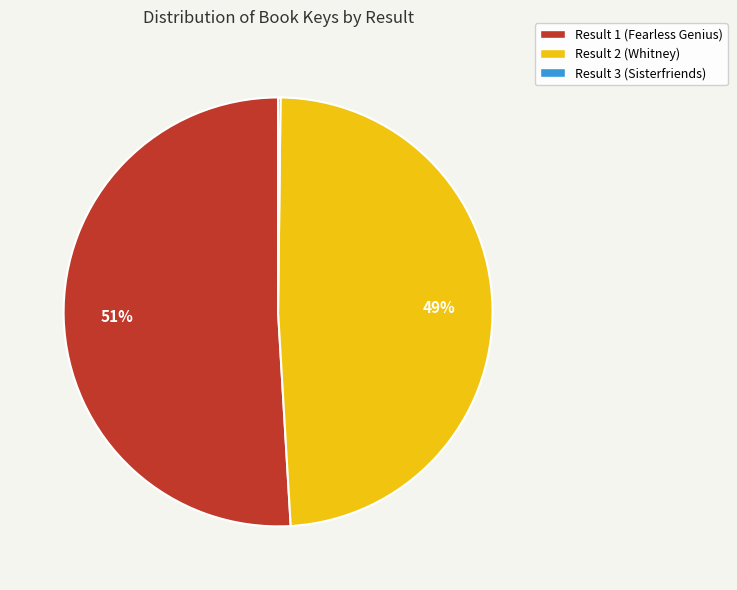

Is the sum of Result 1 (Fearless Genius) and Result 2 (Whitney) greater than half?

Yes